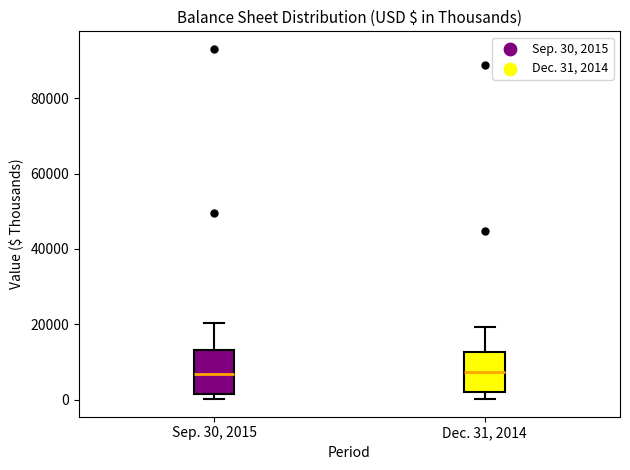

Reading left to right, transcribe this box plot: for each box, give where its median line is, the range the box spans, and where its two whiskers end, as read against the y-axis. The values are not printed on the chart, so give them approximately, as read against the axis.

Sep. 30, 2015: median 6000, box 2000 to 14000, whiskers 0 to 20000
Dec. 31, 2014: median 8000, box 2000 to 12000, whiskers 0 to 20000